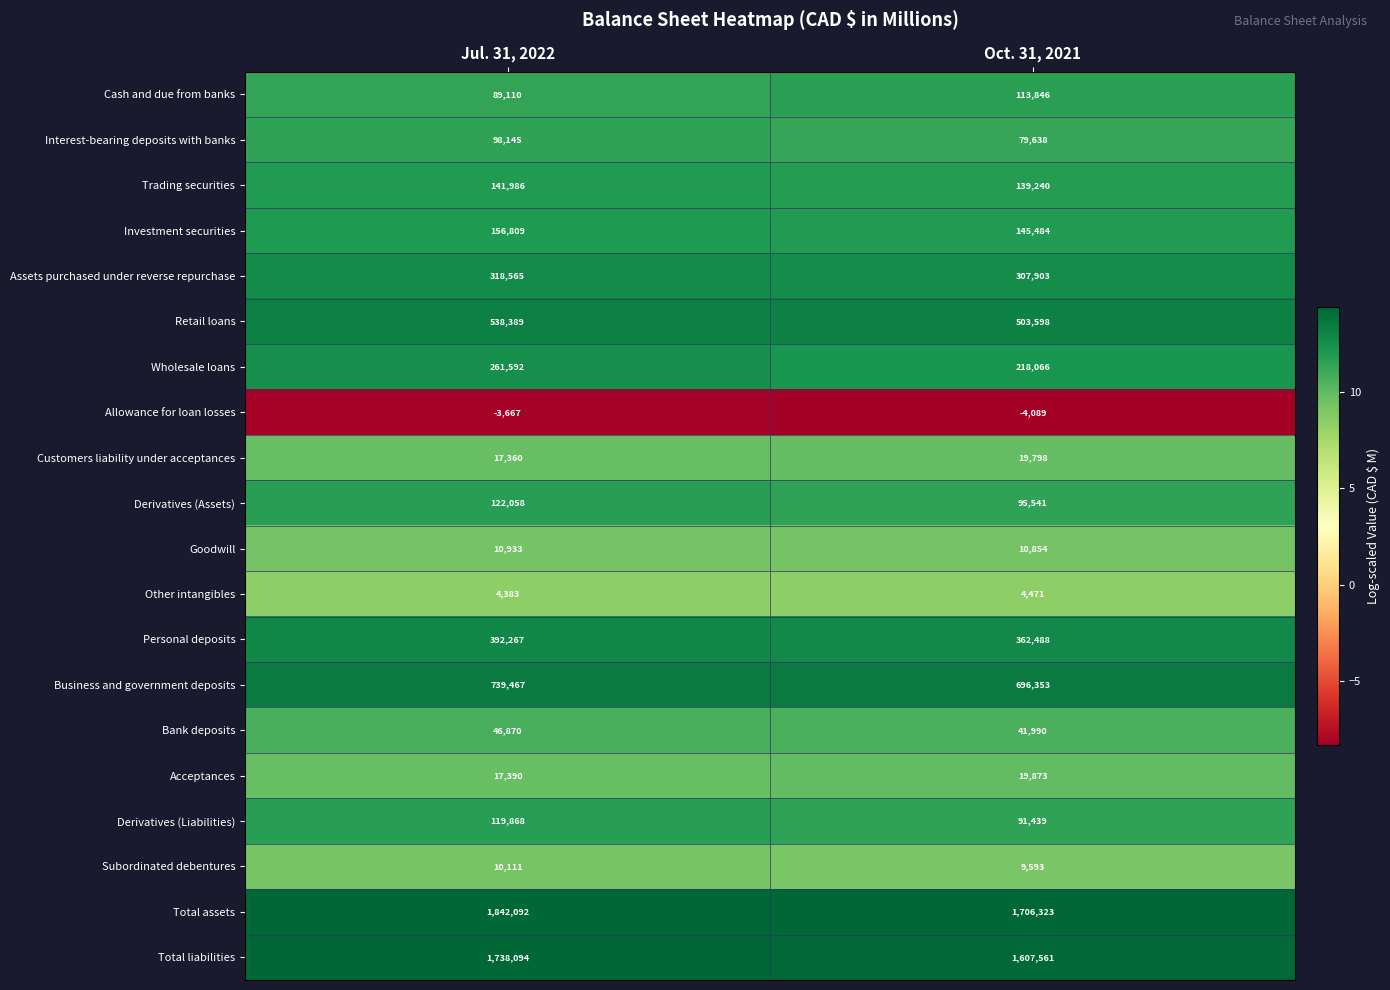

What is the minimum value shown in the chart?

-4089